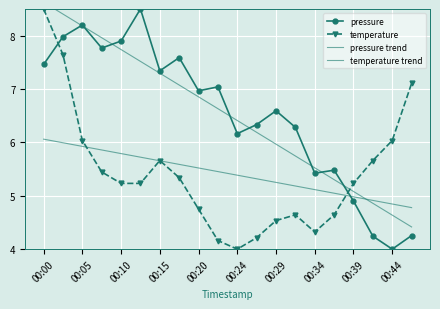

True or false: pressure trend has a value of 3.0 at 13.

False